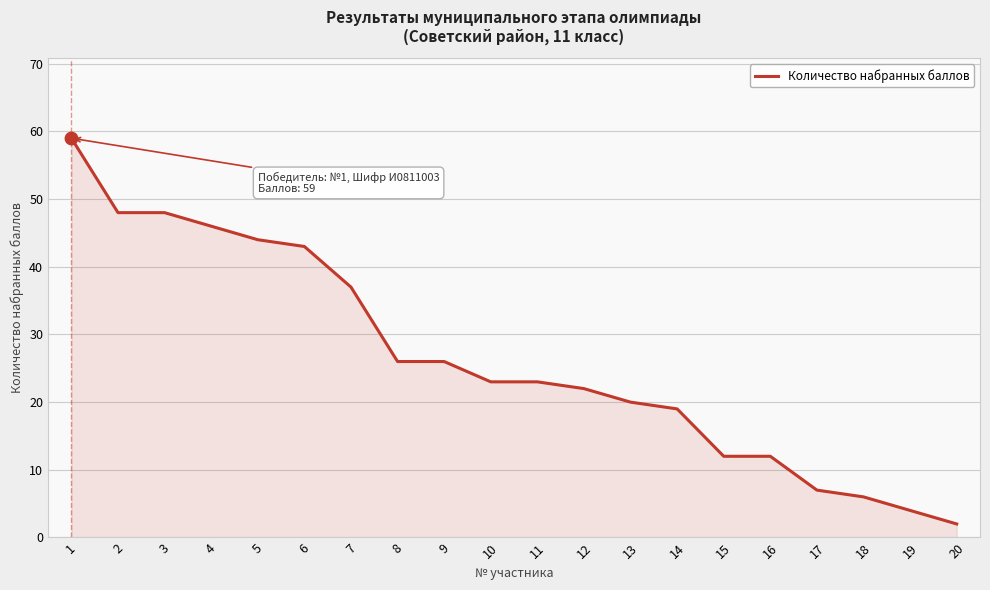

Which has a higher value, 12 or 14?

12